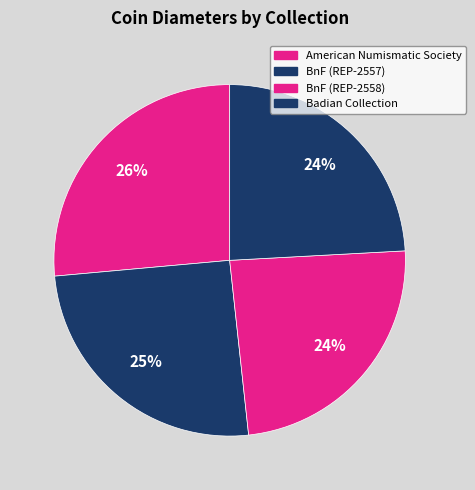

Count the number of slices in the pie.

4